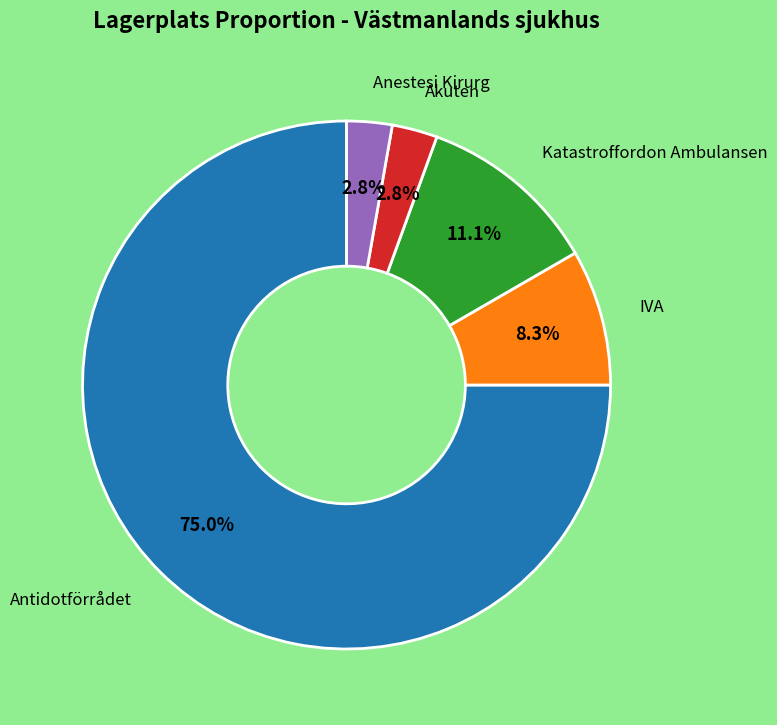

Is there a majority slice in this chart?

Yes